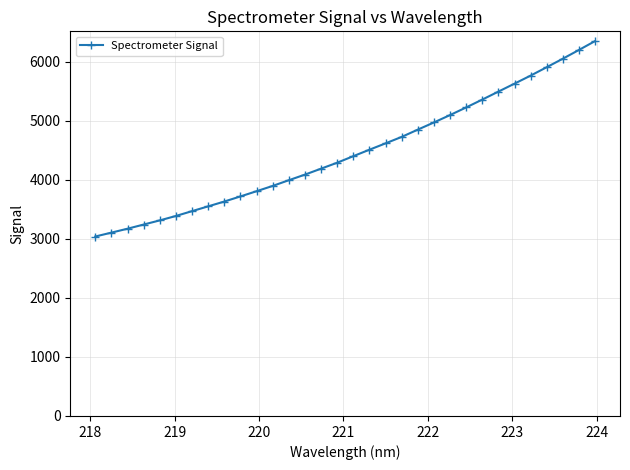

What is the minimum value shown in the chart?

3041.5